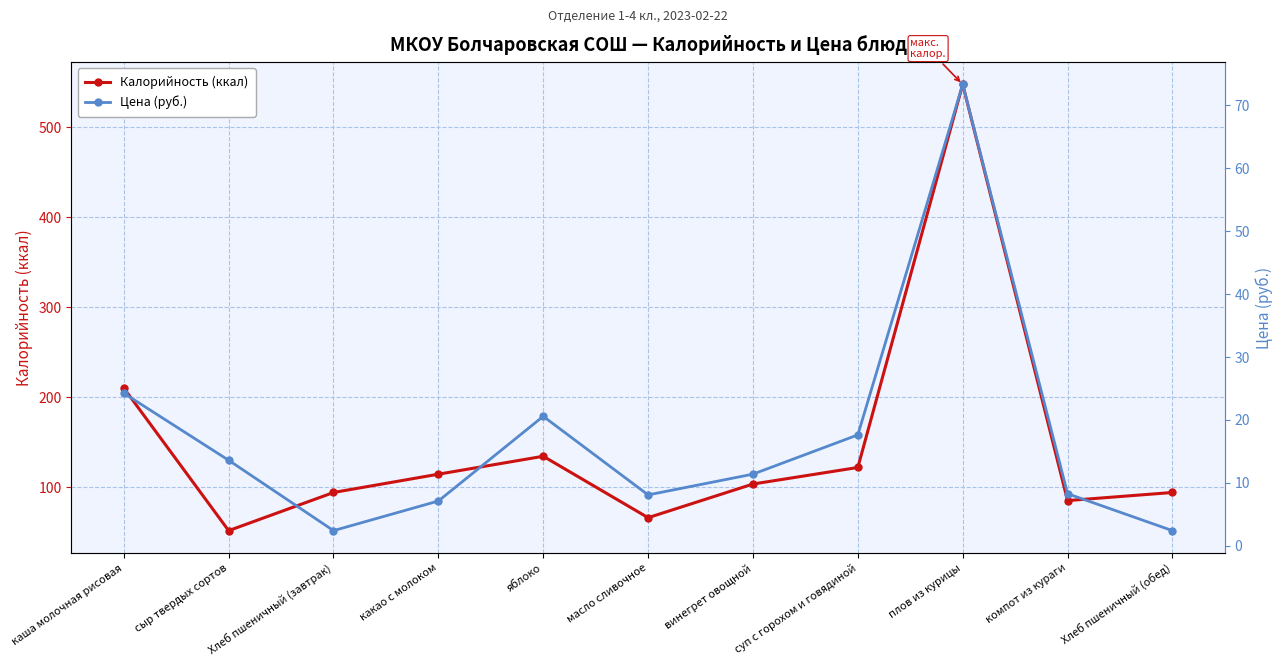

What is the maximum value shown in the chart?

547.5